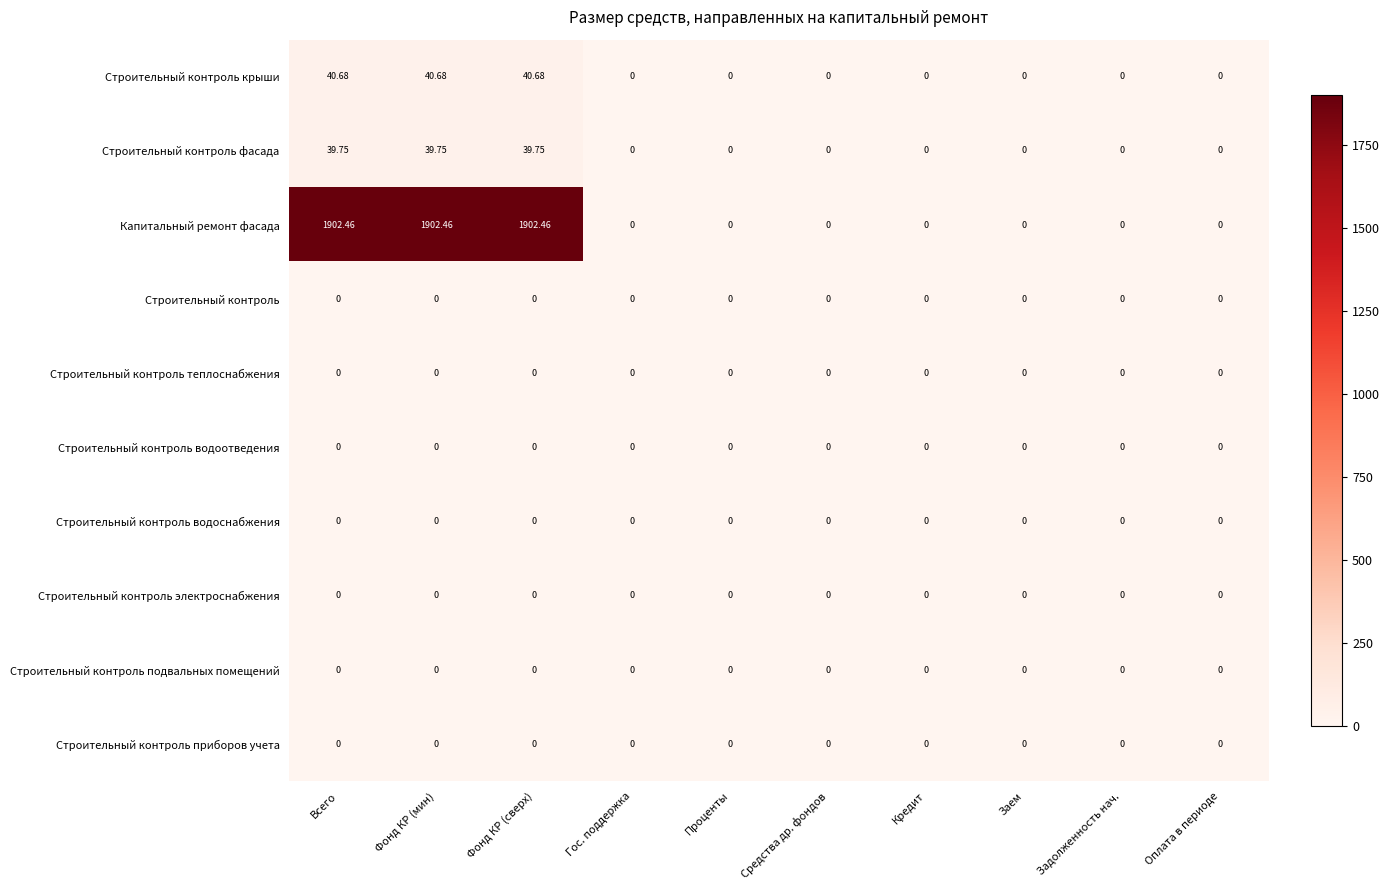

Which series changed the most between Фонд КР (сверх) and Задолженность нач.?

Капитальный ремонт фасада